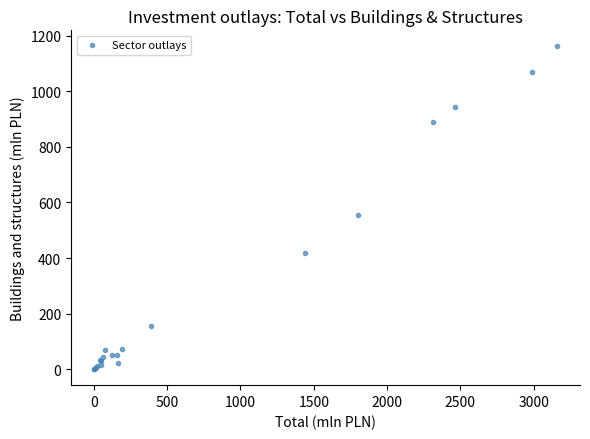

What Y value in the scatter plot is closest to 581?

554.7